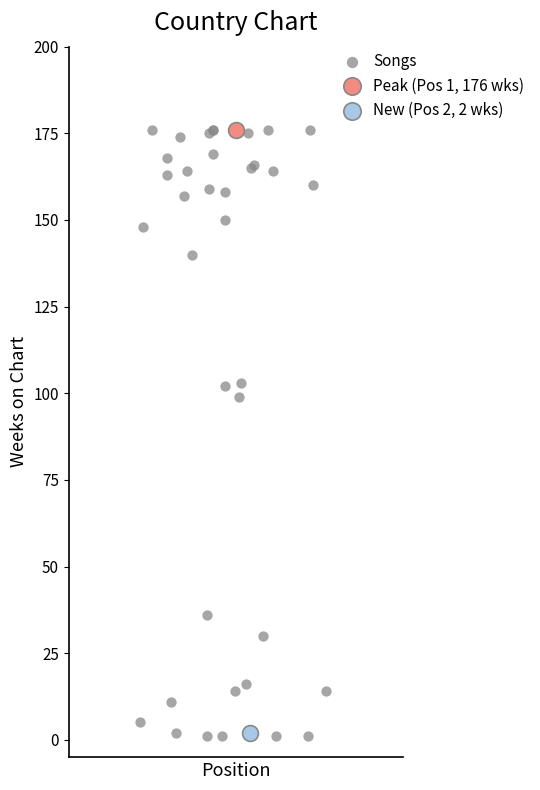

What are all the series names shown in the legend?

Songs, Peak (Pos 1, 176 wks), New (Pos 2, 2 wks)